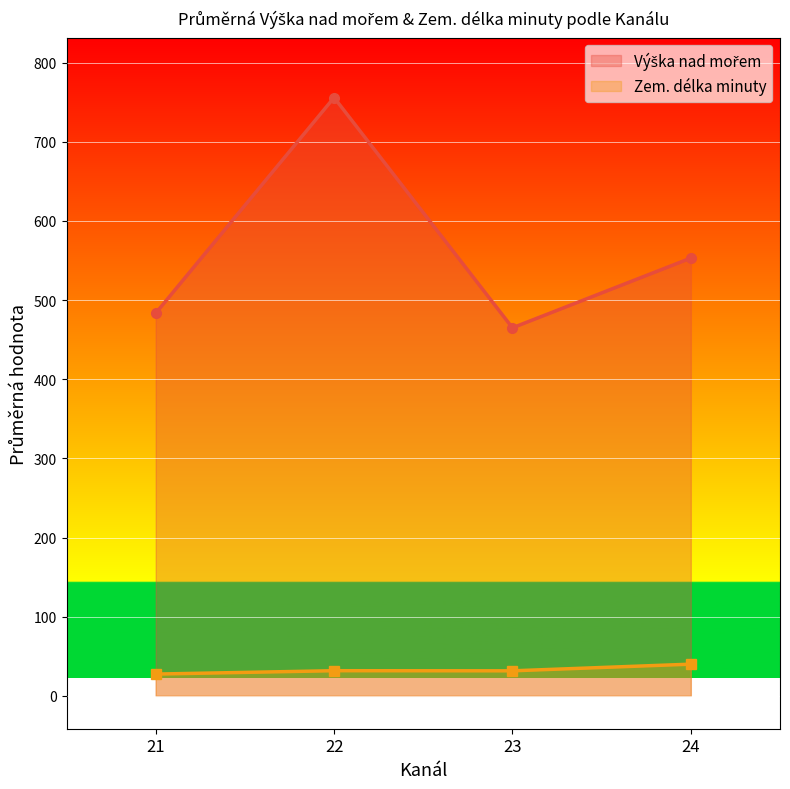

True or false: Zem. délka minuty has a value of 33 at 21.

False